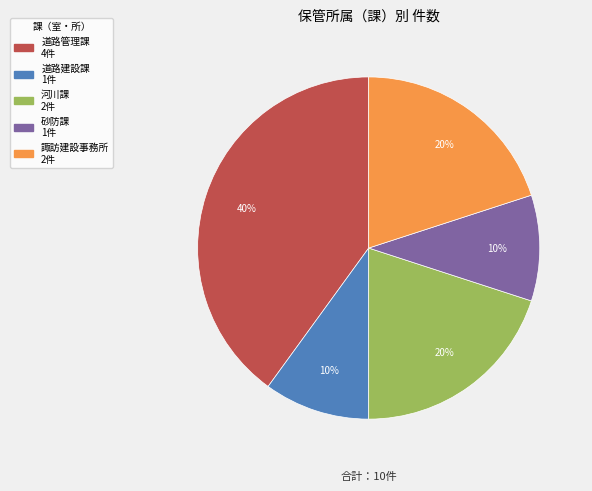

Count the number of slices in the pie.

5